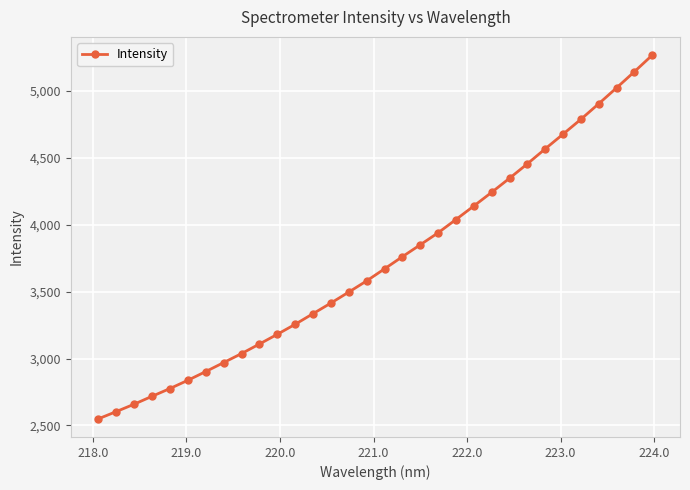

What is the average value?

3725.7